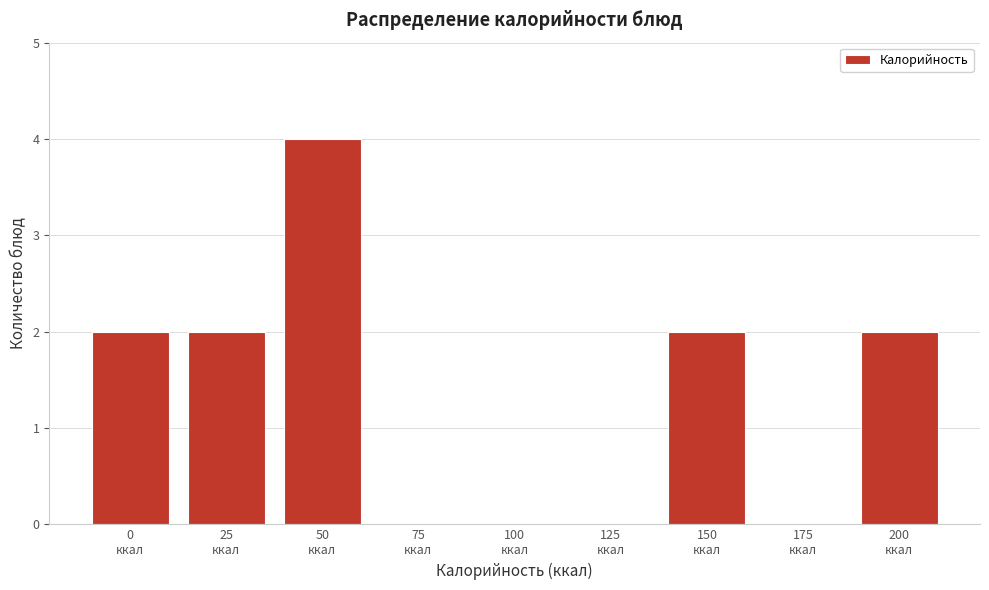

What is the sum of all values?

12